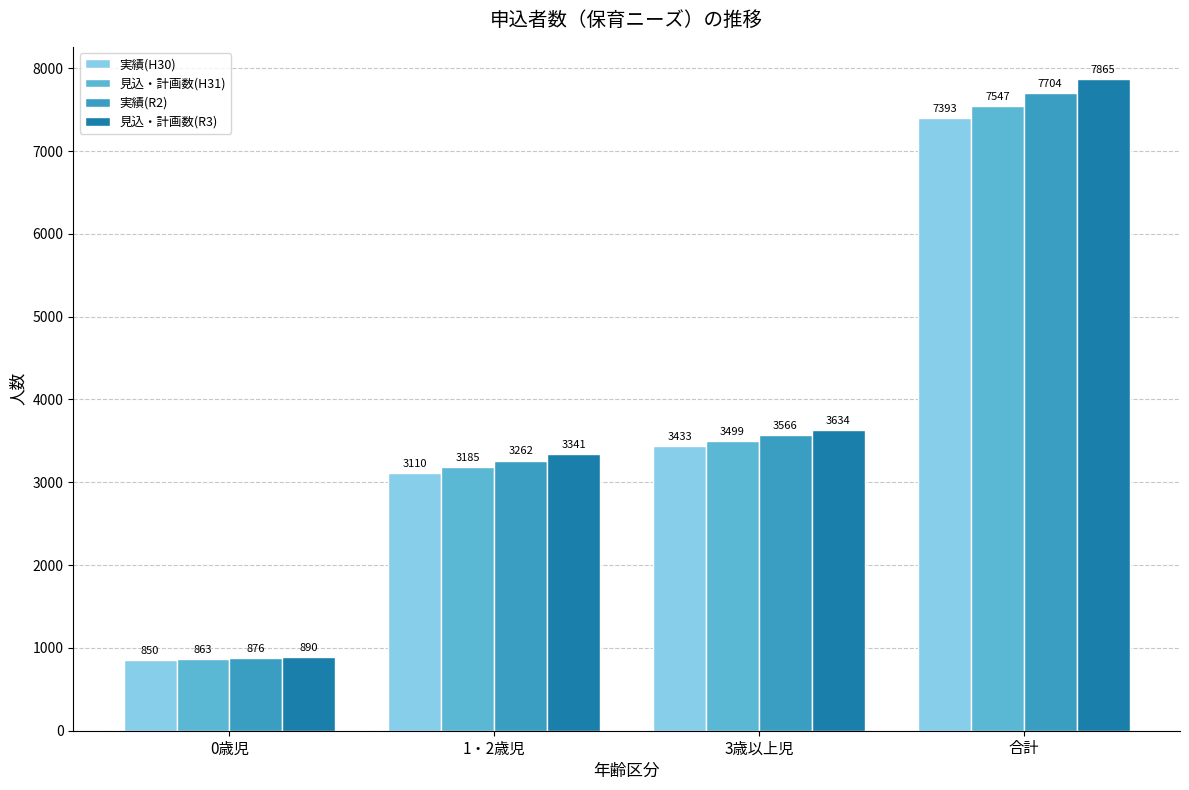

What is the difference between the 実績(H30) values at 1・2歳児 and 0歳児?

2260